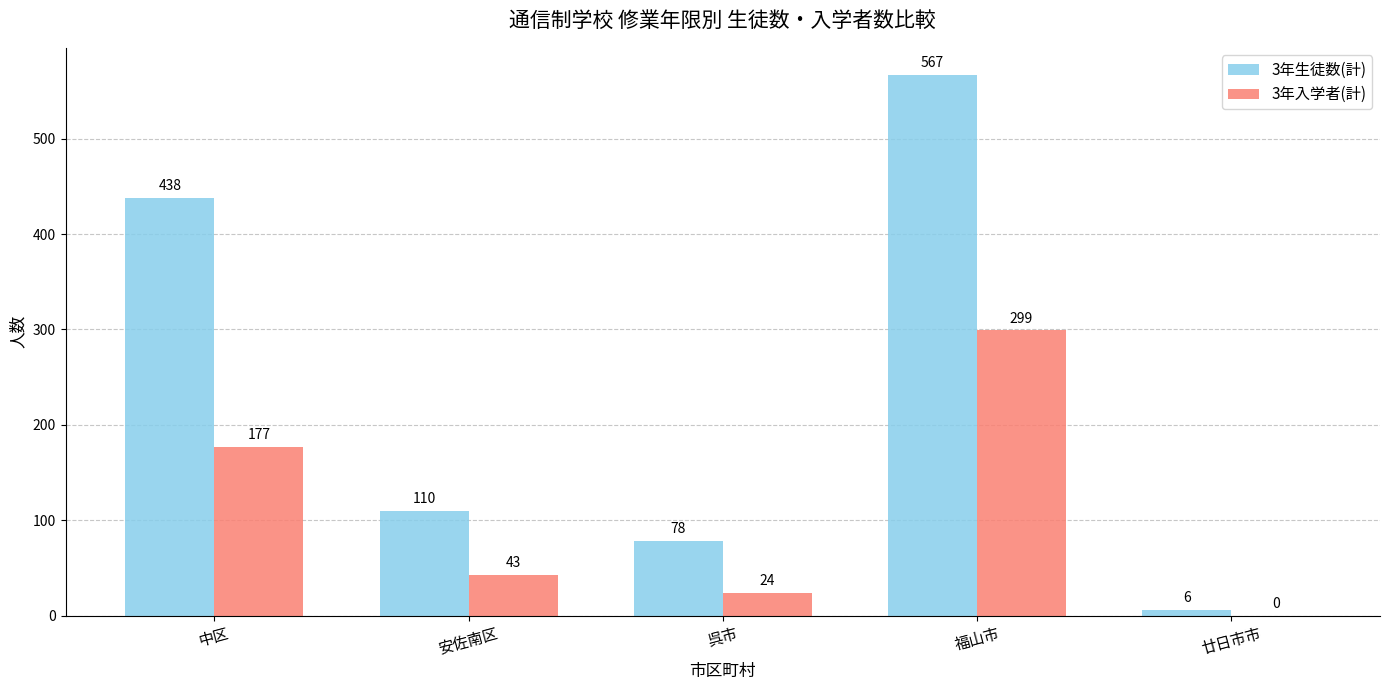

At which label does 3年入学者(計) reach its peak?

福山市